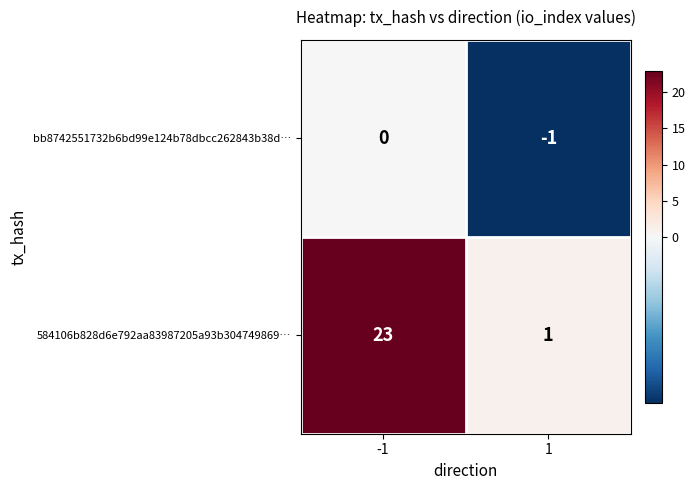

The bb8742551732b6bd99e124b78dbcc262843b38d… series shows 0 at -1. True or false?

True